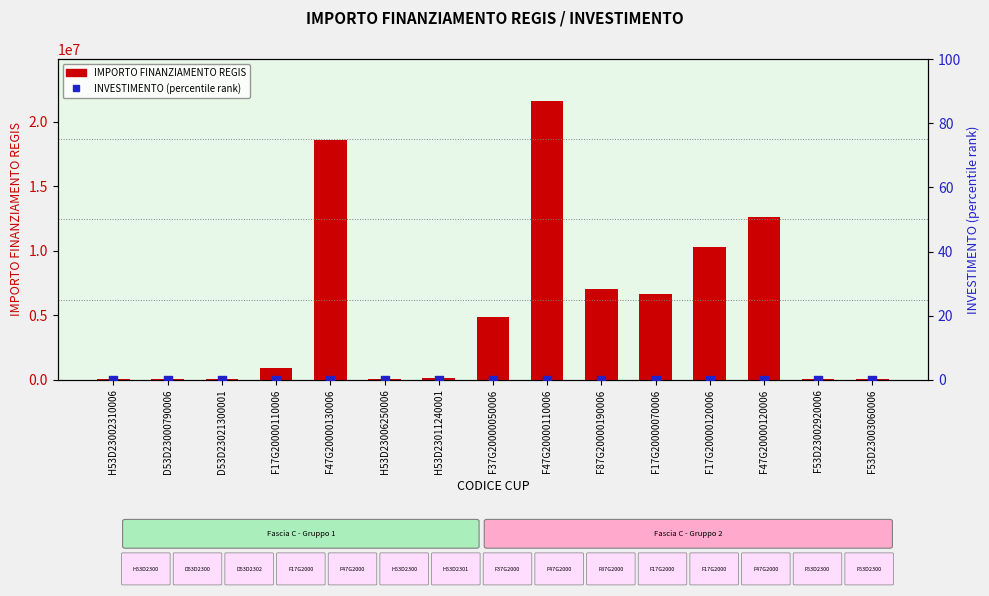

At how many categories does at least one series exceed 3527848?

7